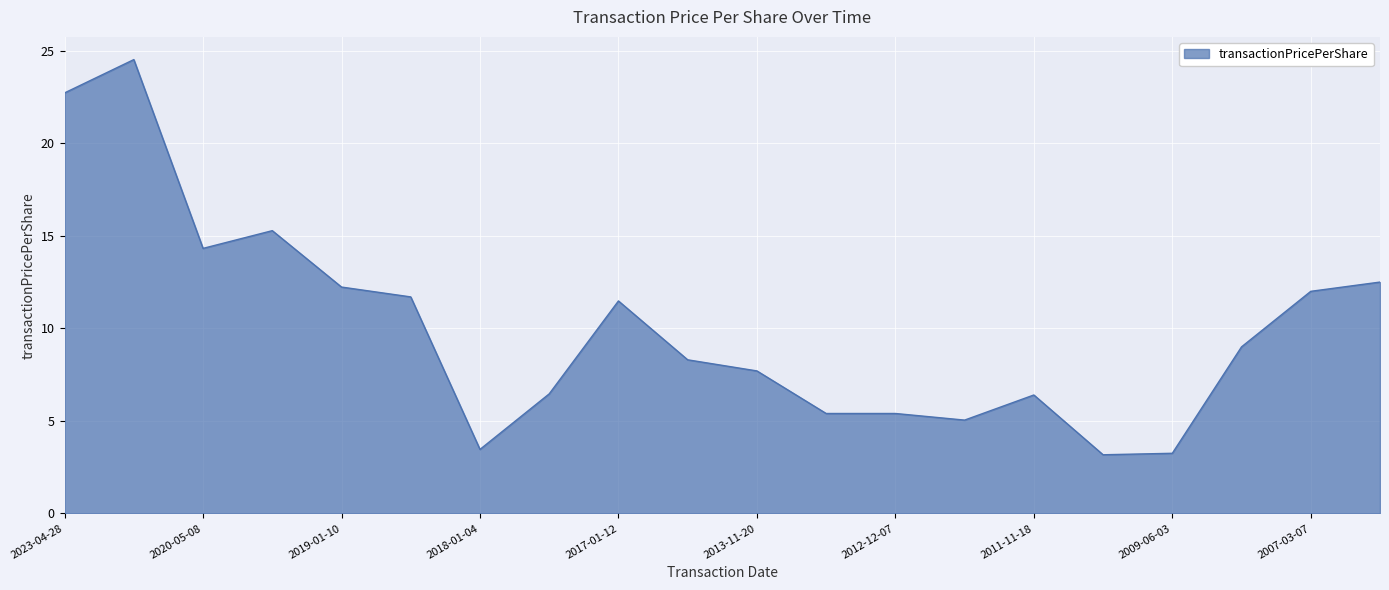

How many lines are shown in the chart?

1